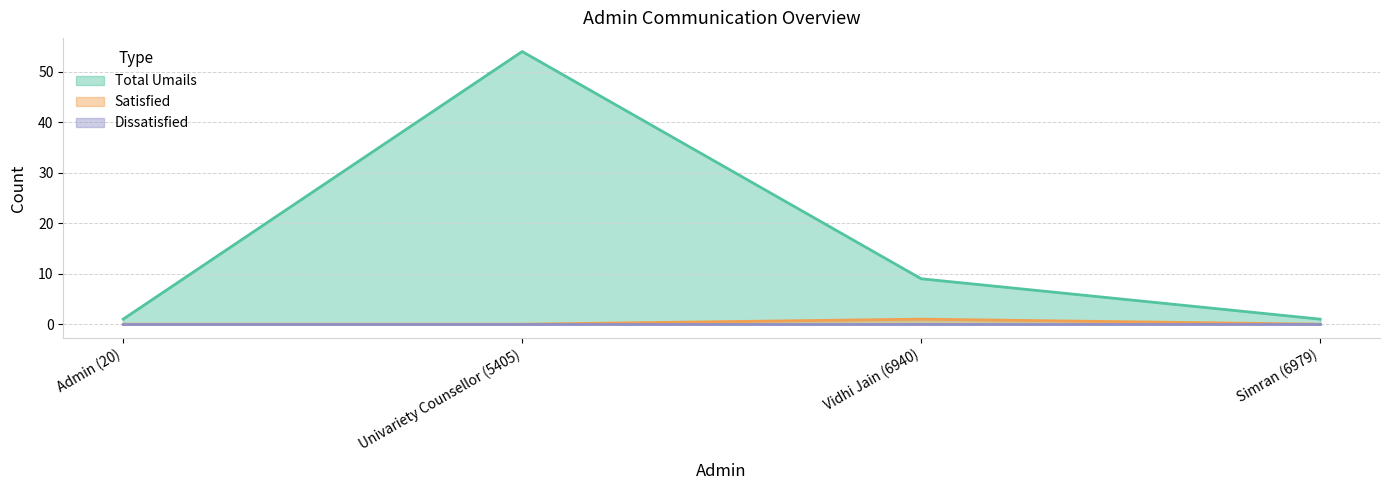

Where is Total Umails nearest to the value 27?

Vidhi Jain (6940)